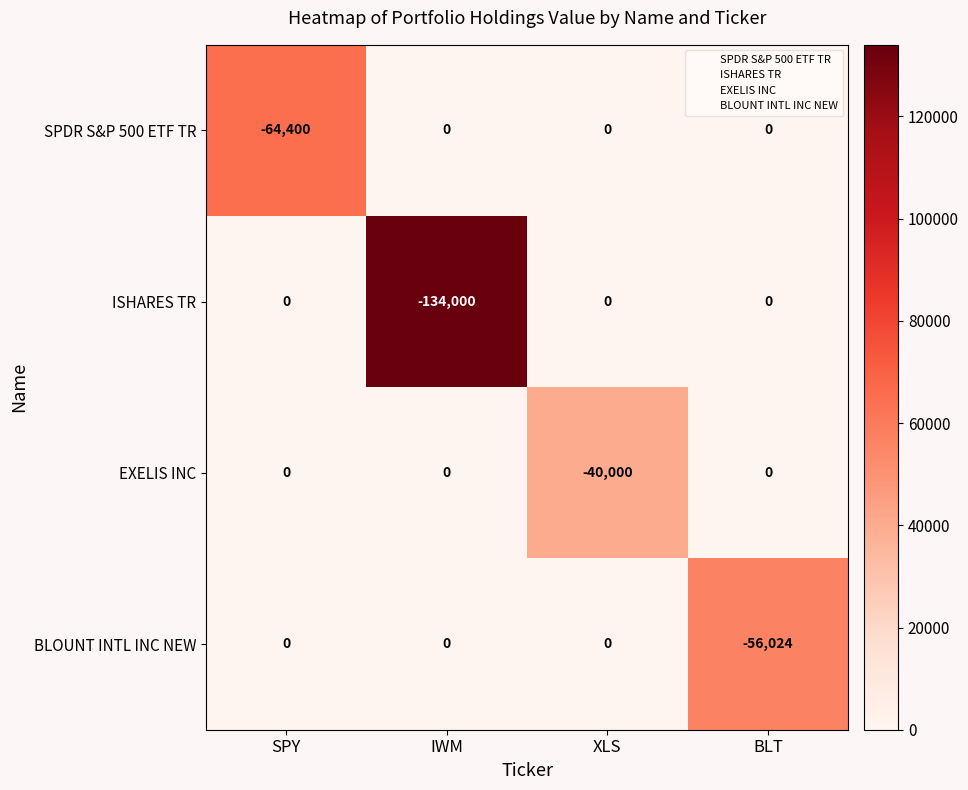

What is the total value across all series at XLS?

-40000